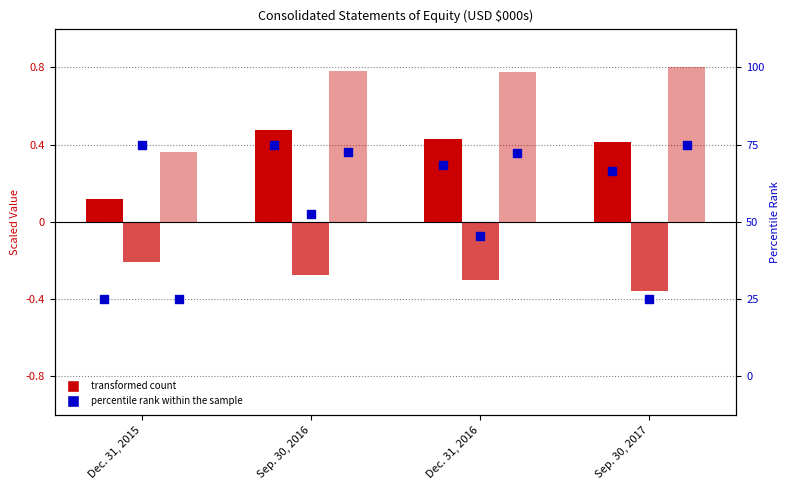

Is the value of Earnings in Excess of Distributions at Sep. 30, 2017 greater than the value of Total at Sep. 30, 2016?

No